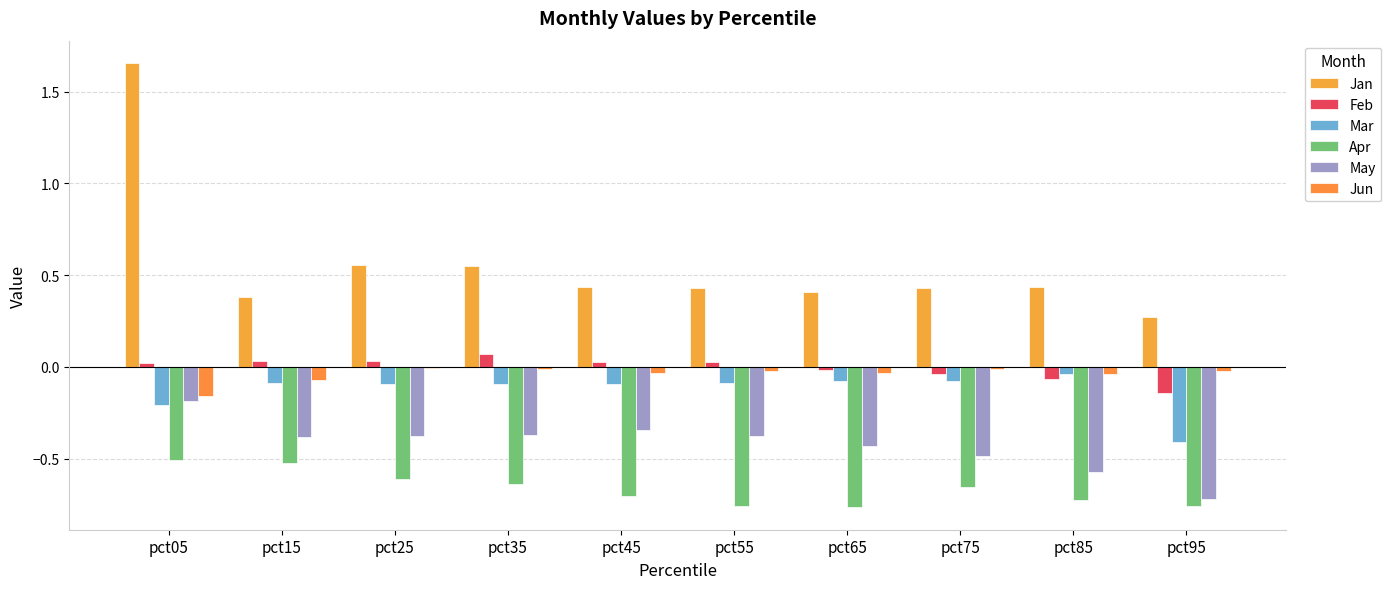

At which category is the sum across all series the highest?

pct05